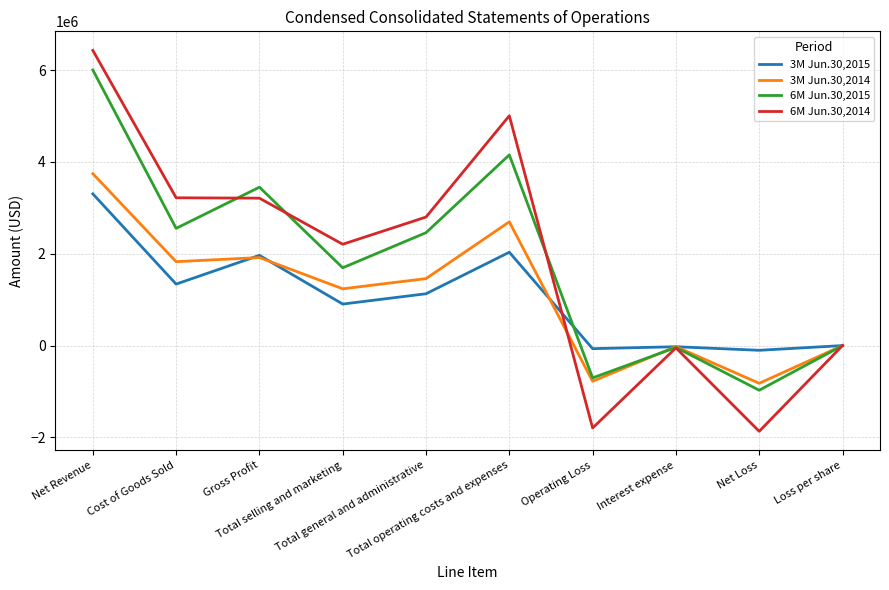

What is the greatest value displayed?

6429397.0